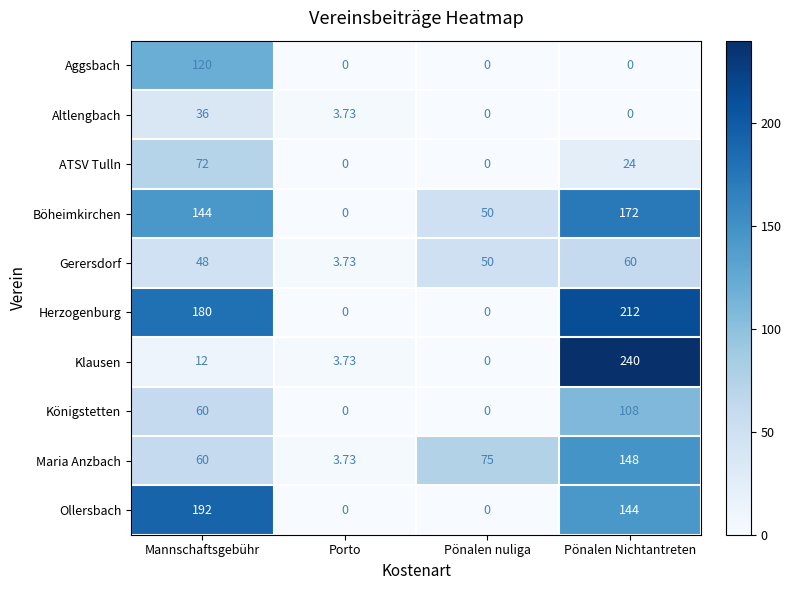

Between Mannschaftsgebühr and Porto, which series saw the biggest shift?

Ollersbach